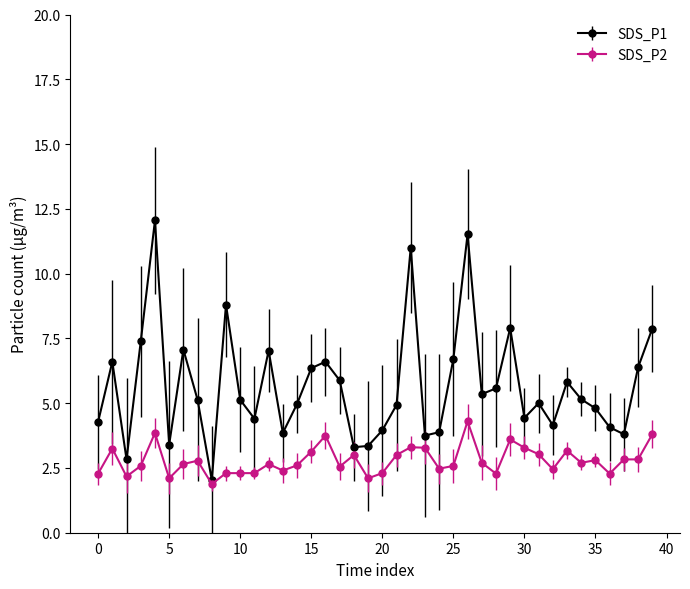

True or false: SDS_P1 has more than 0 points higher than both neighbors.

True